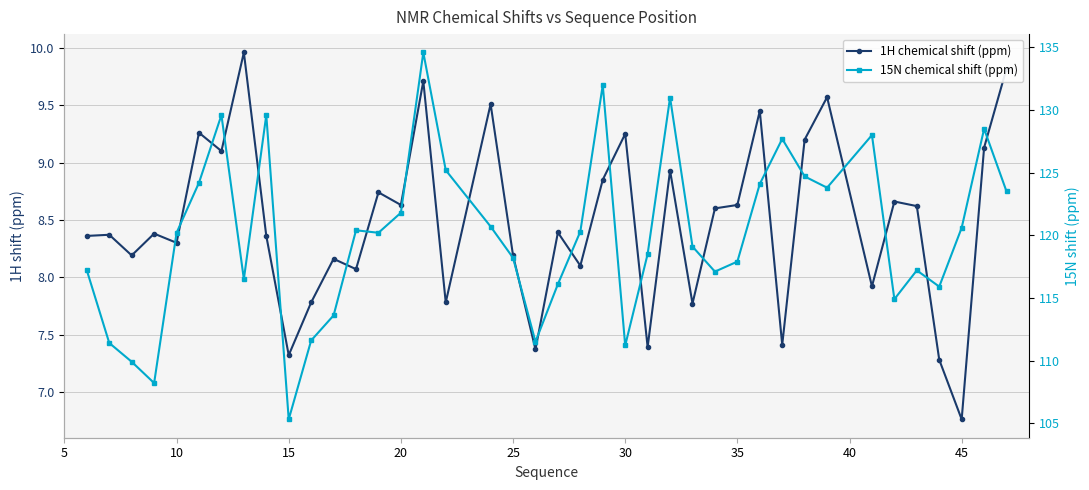

Is it true that 15N chemical shift (ppm) equals 57.8 at 45?

False